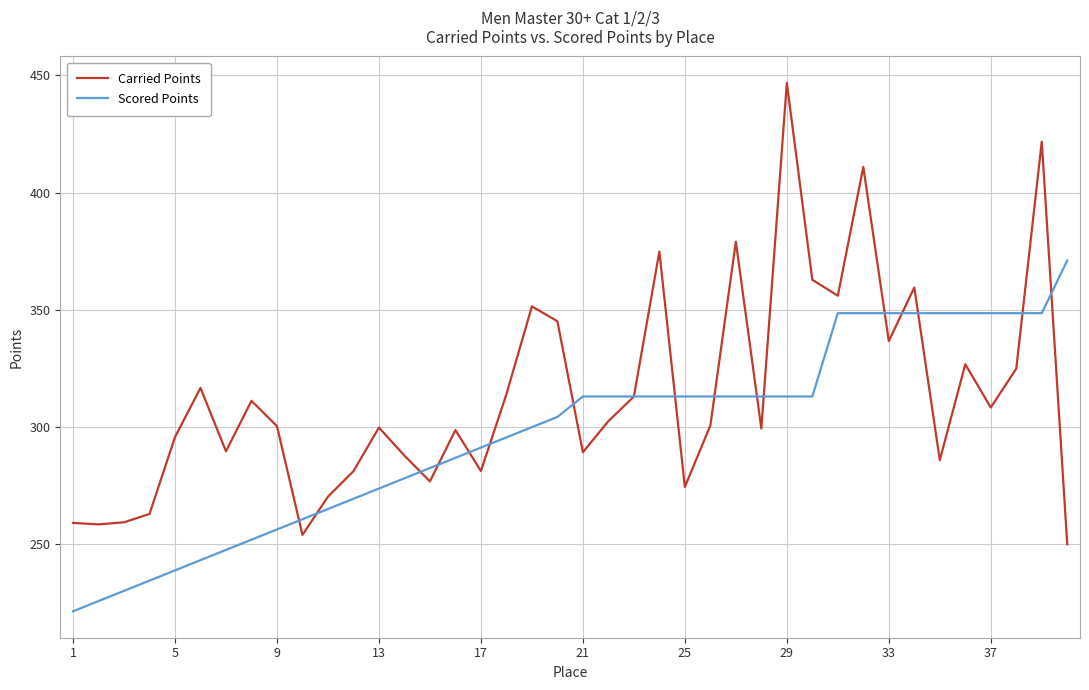

Which series has the largest total across all categories?

Carried Points